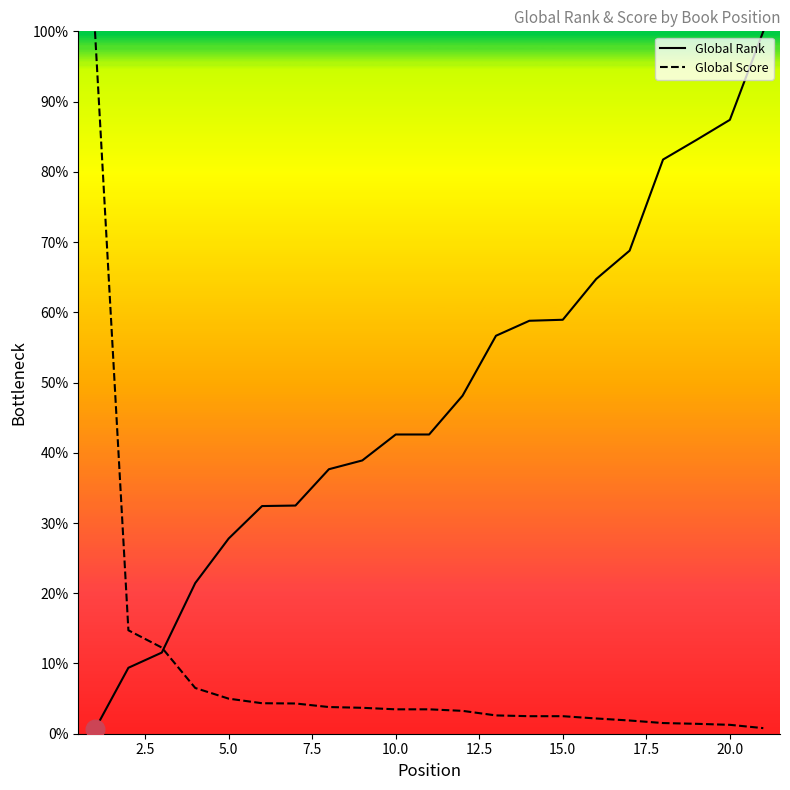

What is the highest value of the Global Rank series?

100.0